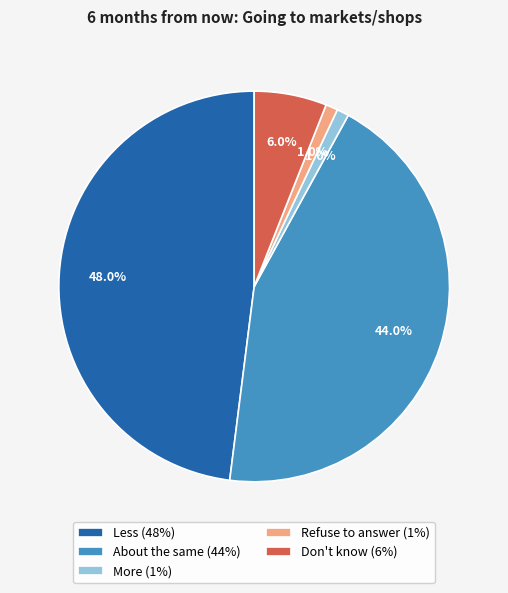

Is the sum of More and Less greater than half?

No